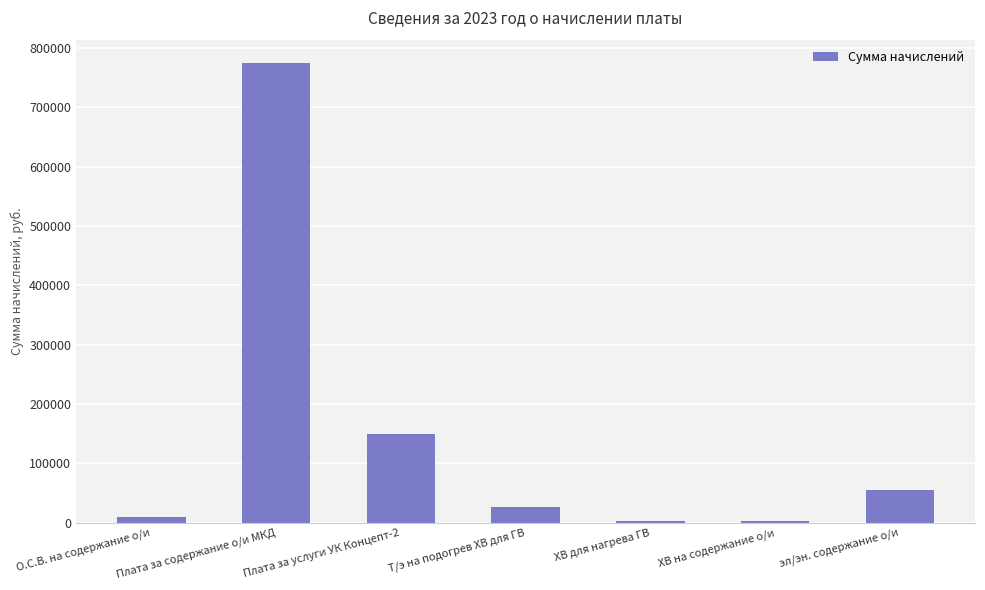

What is the difference between the maximum and minimum values?

772303.4